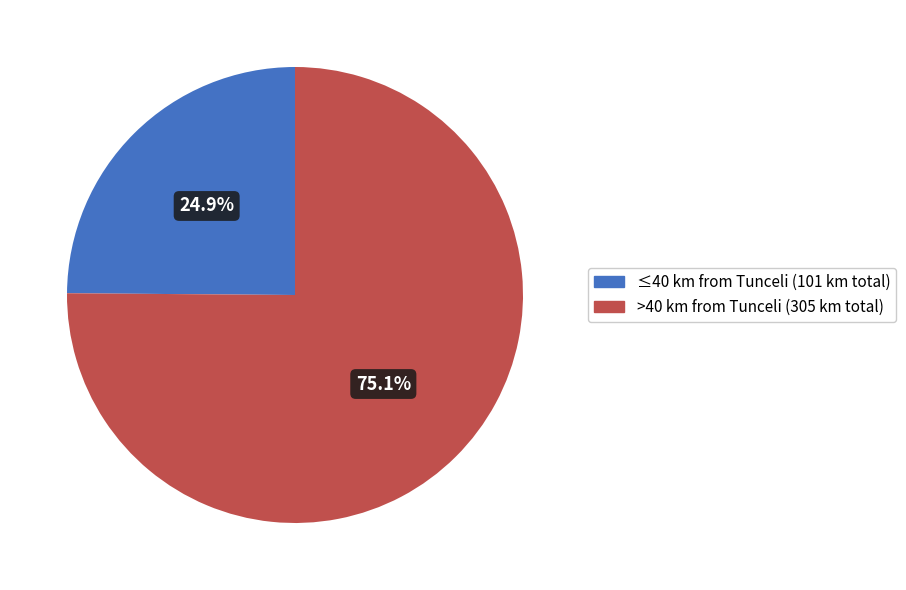

Does any single category account for the majority?

Yes